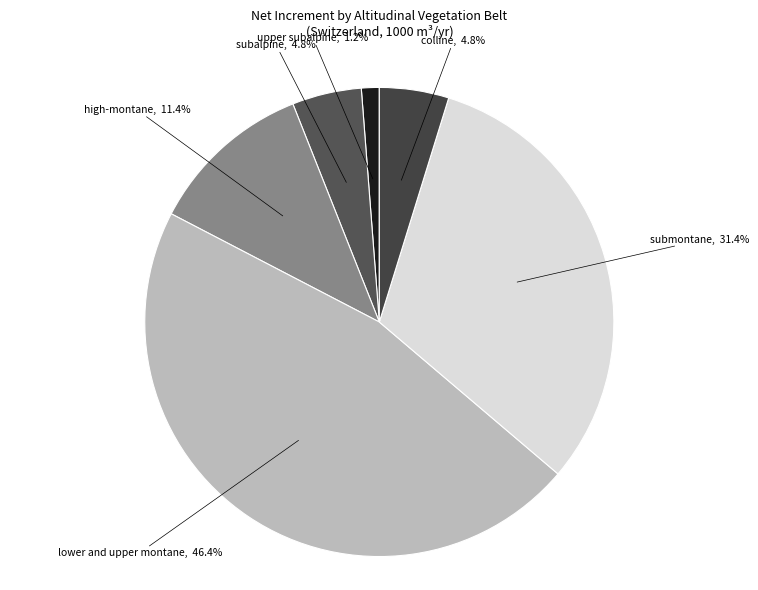

Between high-montane and lower and upper montane, which is larger?

lower and upper montane